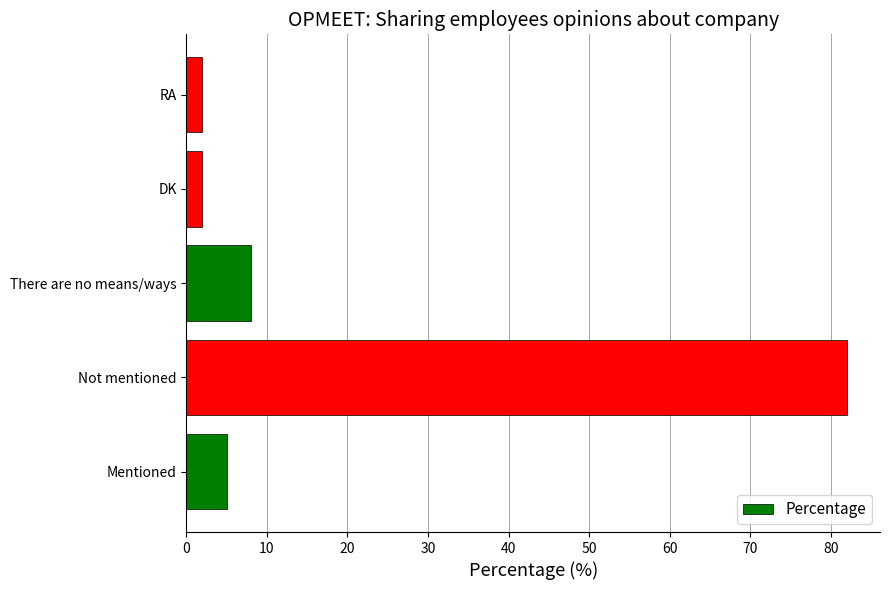

What value does the data have at There are no means/ways?

8